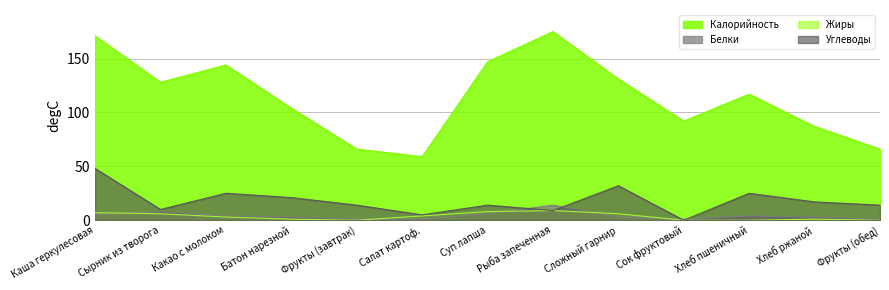

At which label does Жиры reach its peak?

Рыба запеченная